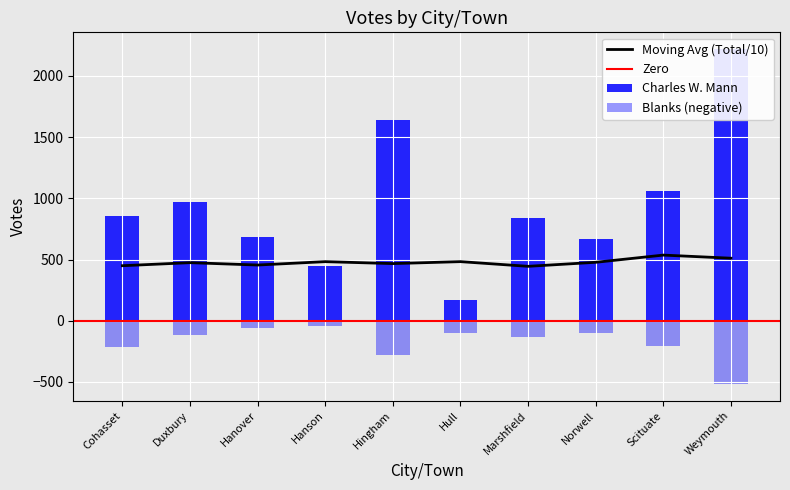

Rank the series by their maximum value, from lowest to highest.

Blanks, Charles W. Mann